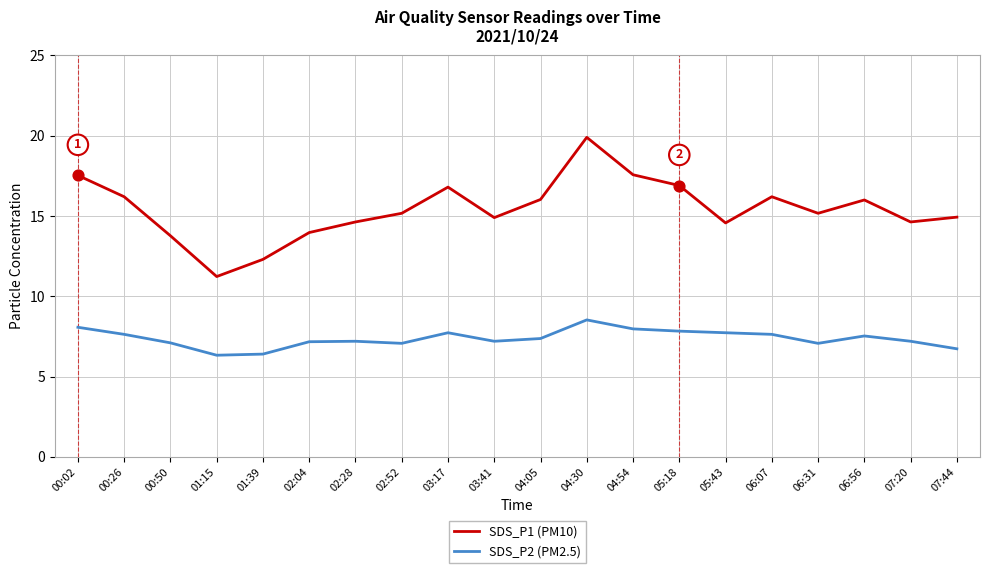

Which series has the largest total across all categories?

SDS_P1 (PM10)